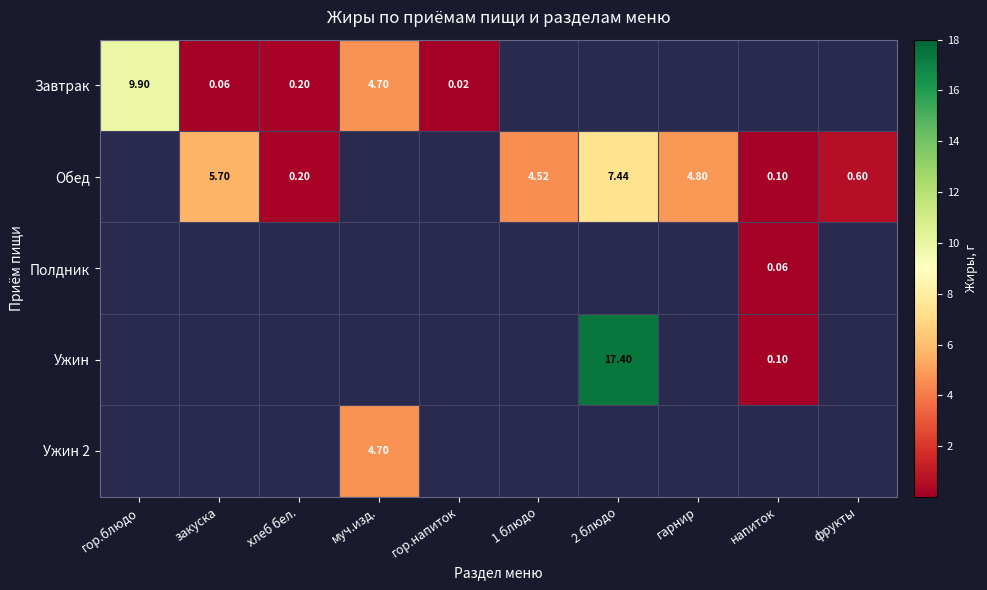

What is the maximum value for Полдник?

0.1